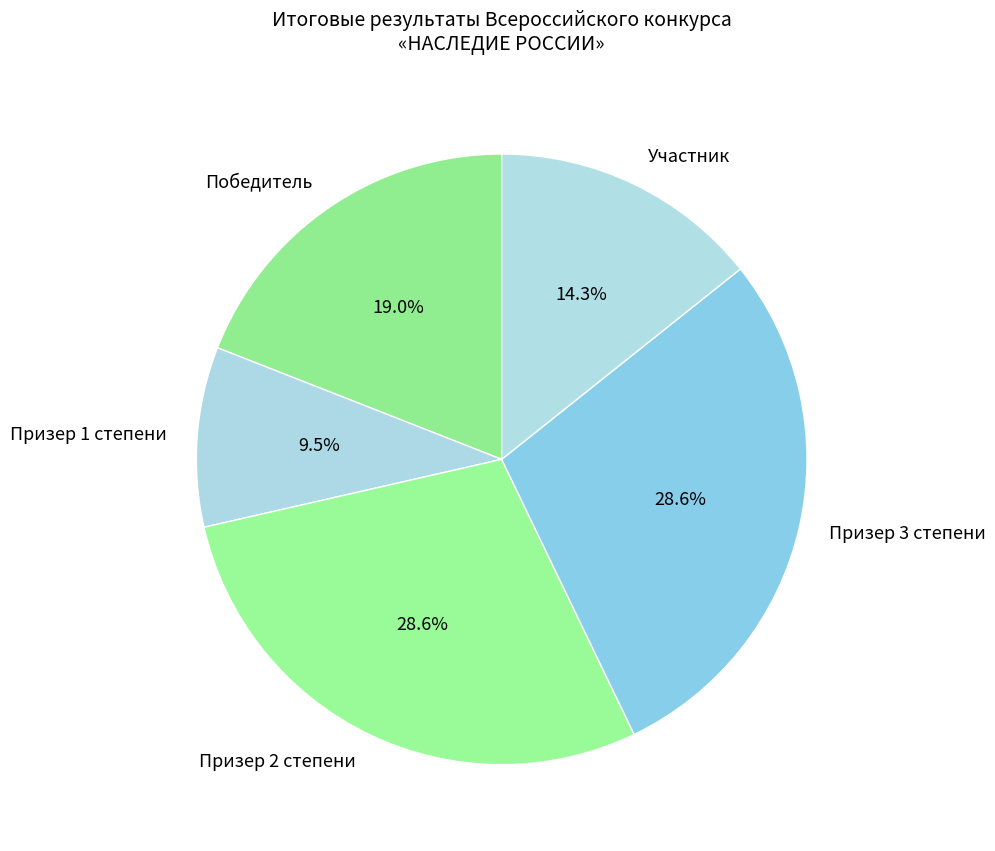

Combined, what portion of the pie is Победитель and Участник?

33.3%